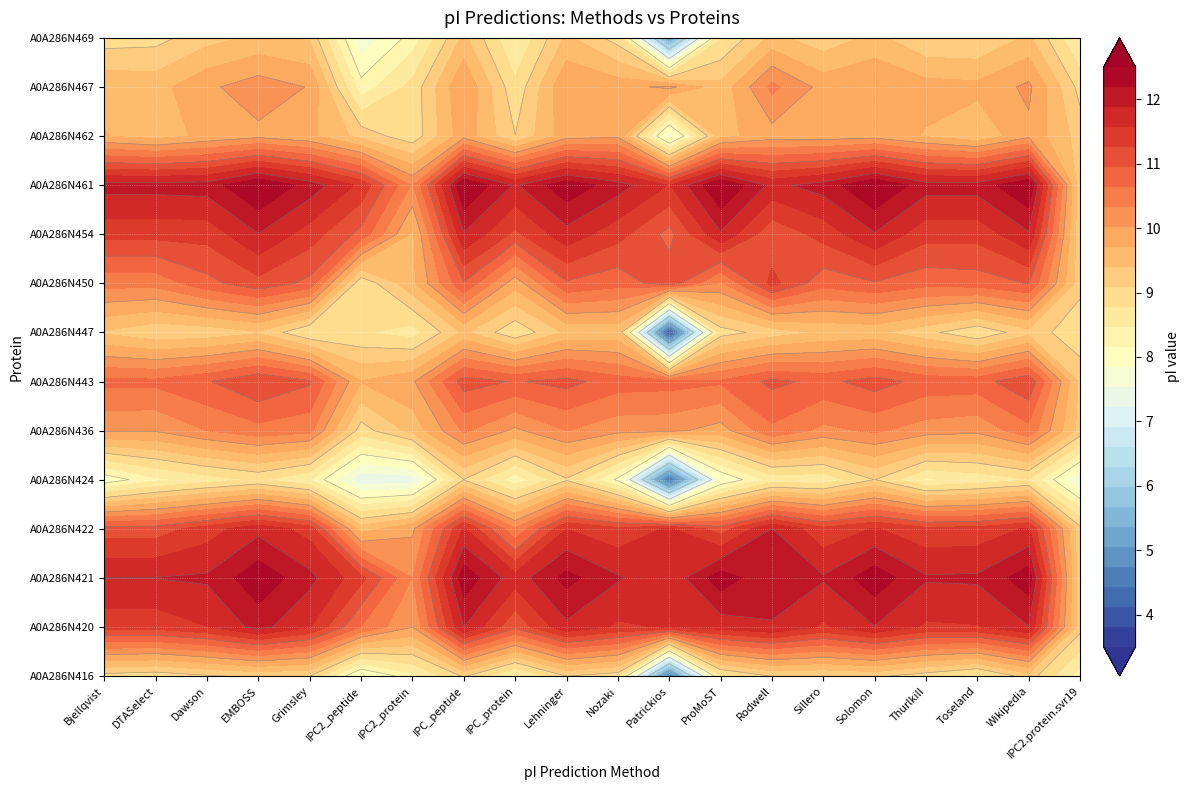

The tr|A0A286N422 series shows 20.3 at Wikipedia. True or false?

False